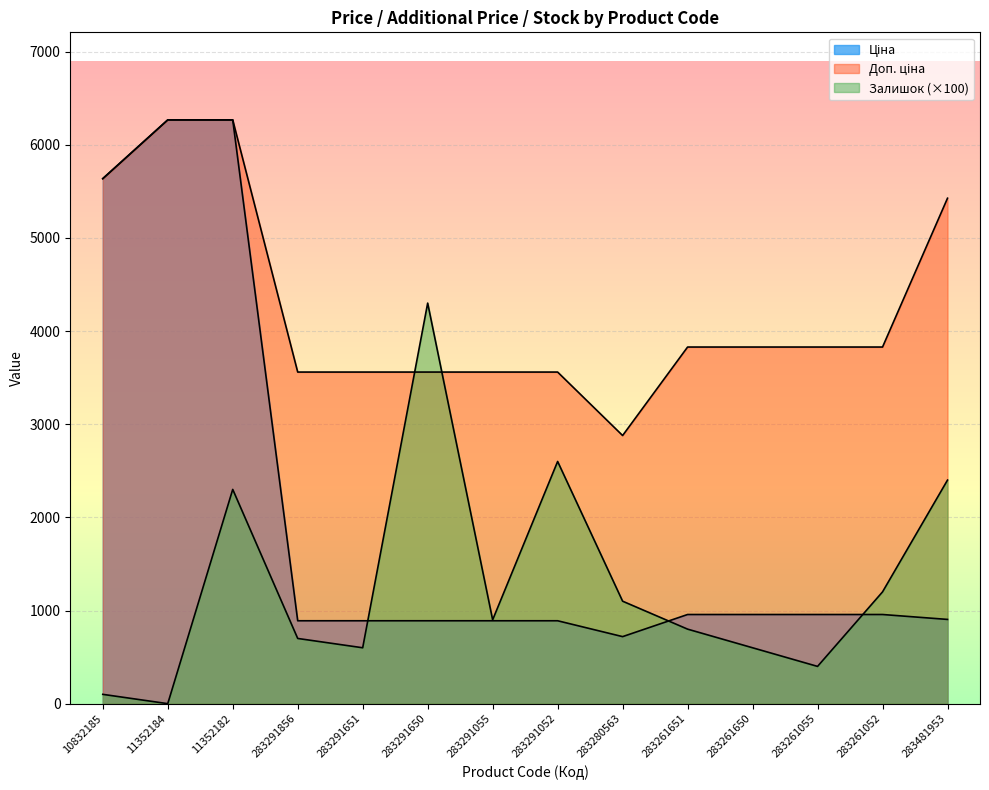

Which series changed the most between 283291055 and 283481953?

Доп. ціна